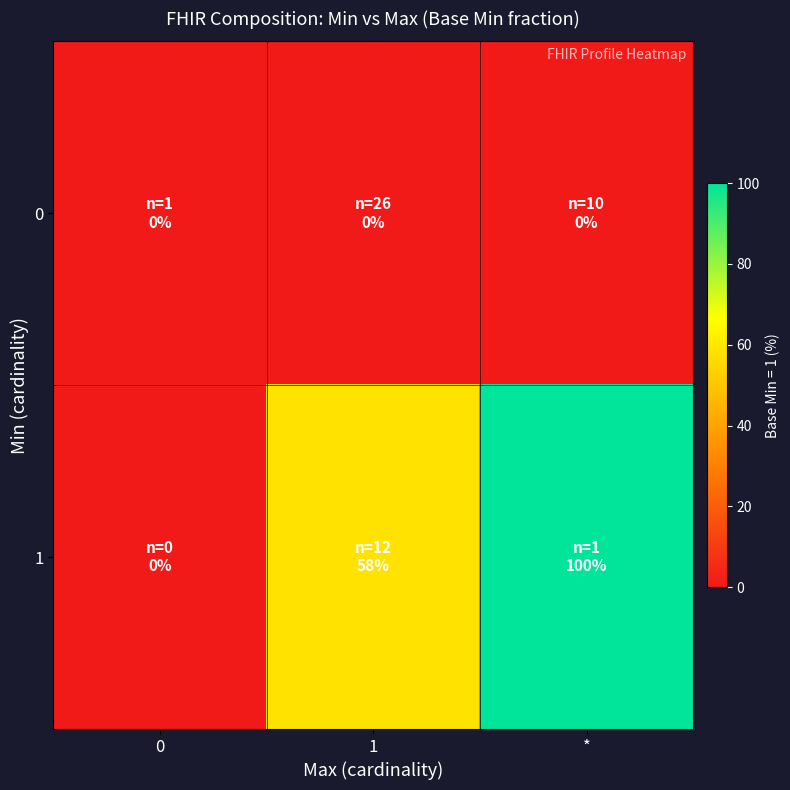

What is the difference between the highest and lowest values at 1?

58.3